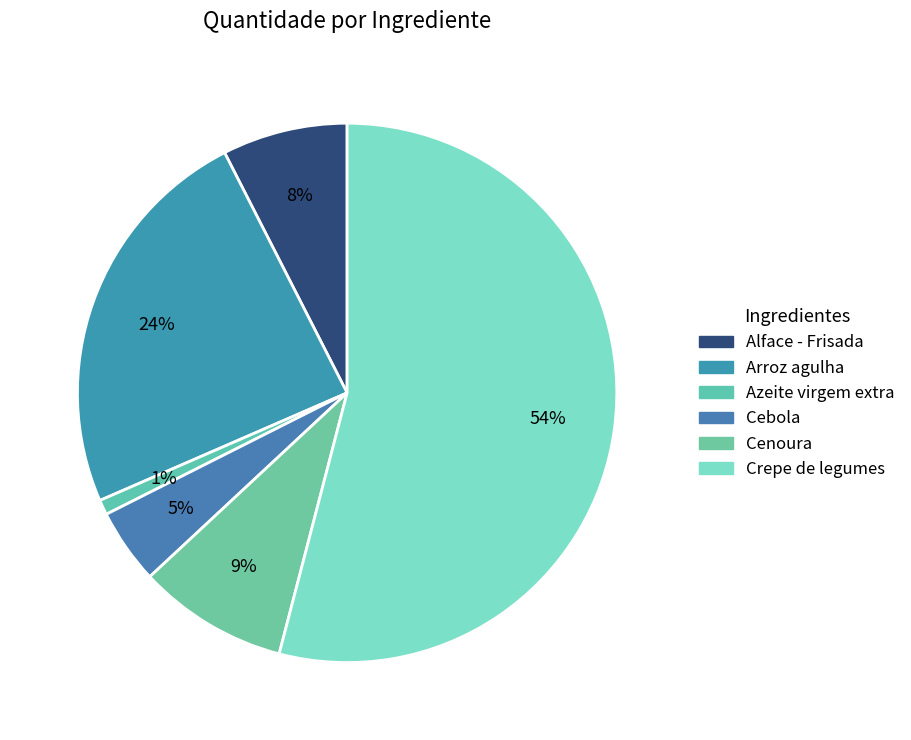

Does any single category account for the majority?

Yes